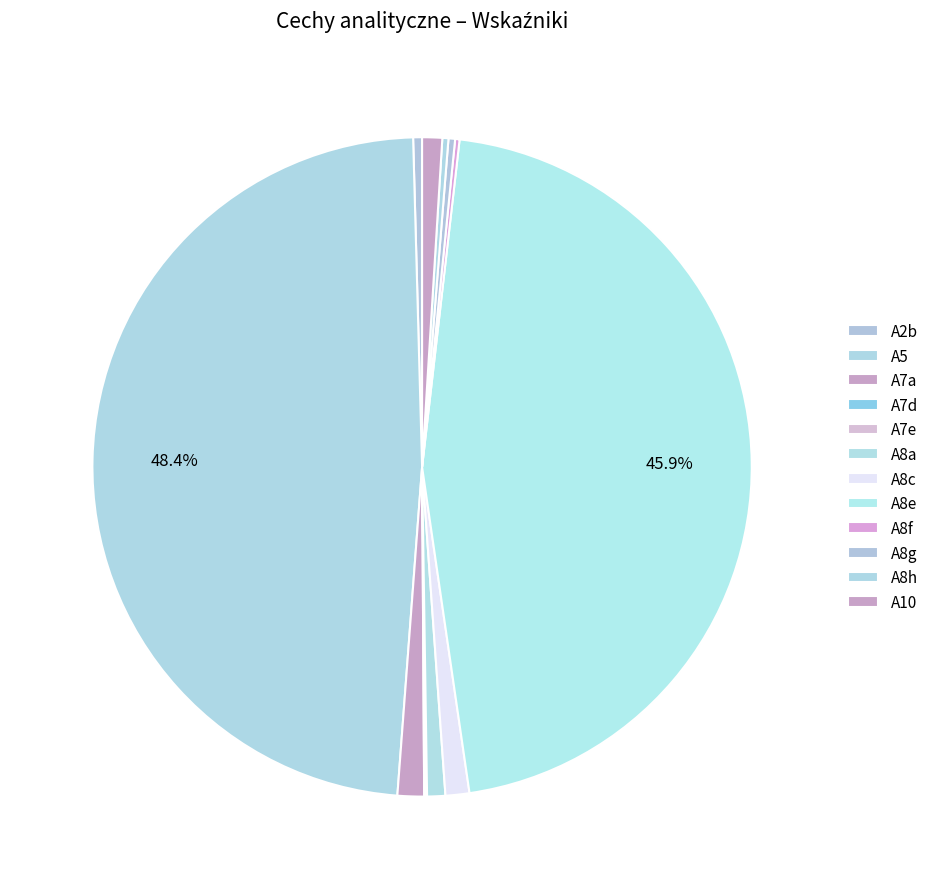

How many slices are in this pie chart?

12